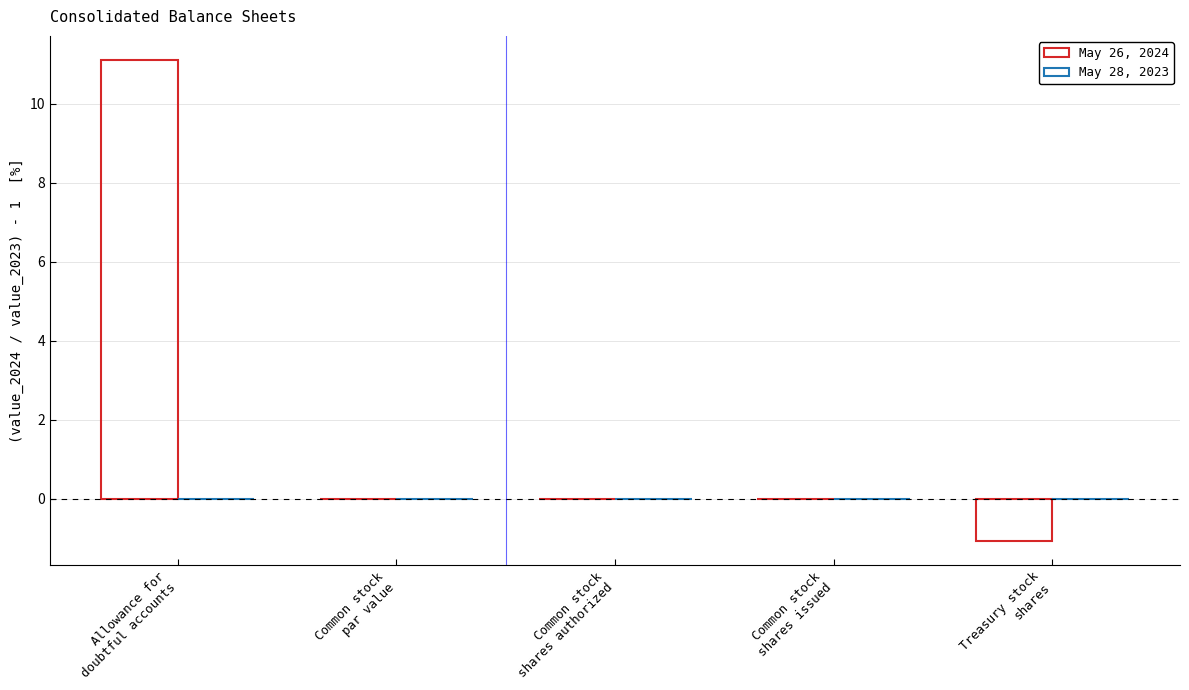

How many categories are shown in the chart?

5